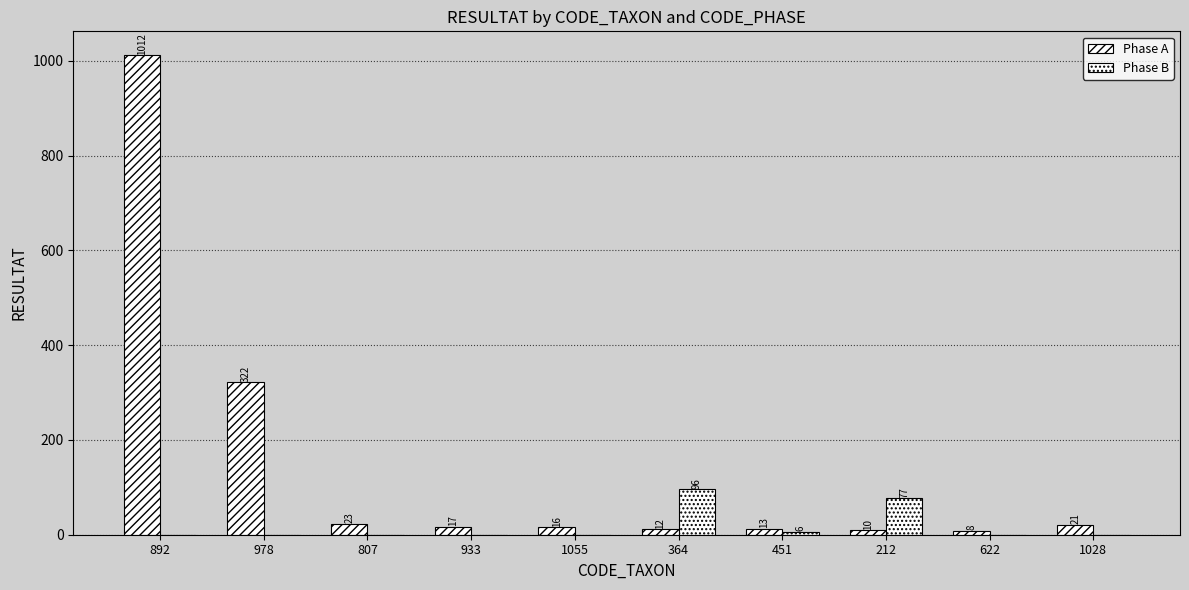

What is the label of the 5th bar from the right?

364